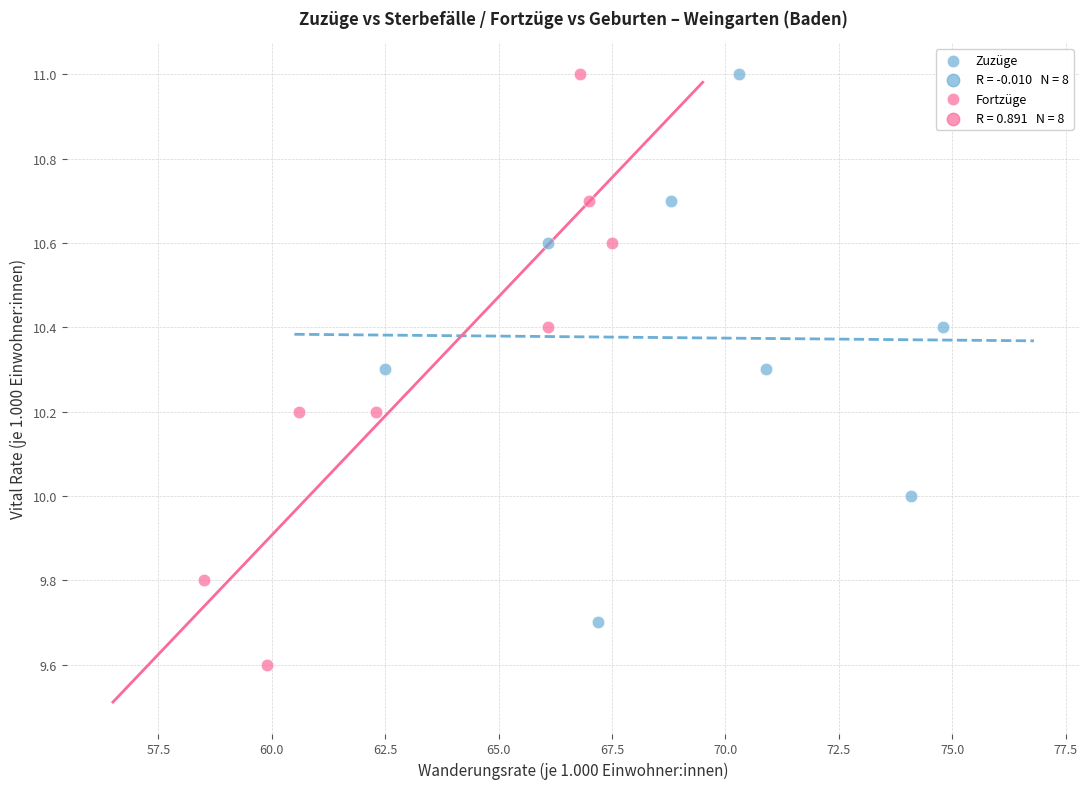

Which series has the largest Y range (max minus min)?

Fortzüge